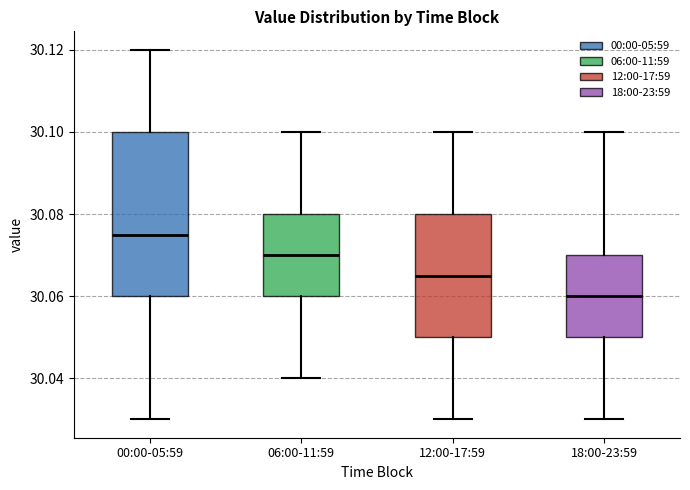

Which box has the highest median line?

00:00-05:59